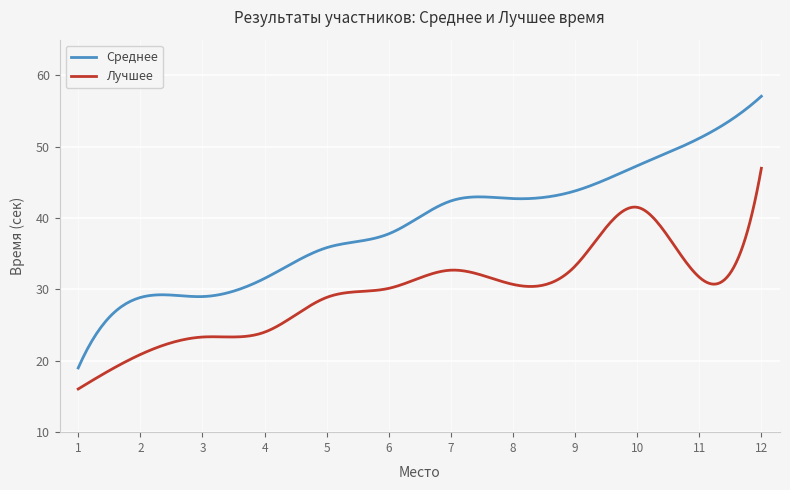

True or false: Лучшее has more than 0 interior local peaks.

True